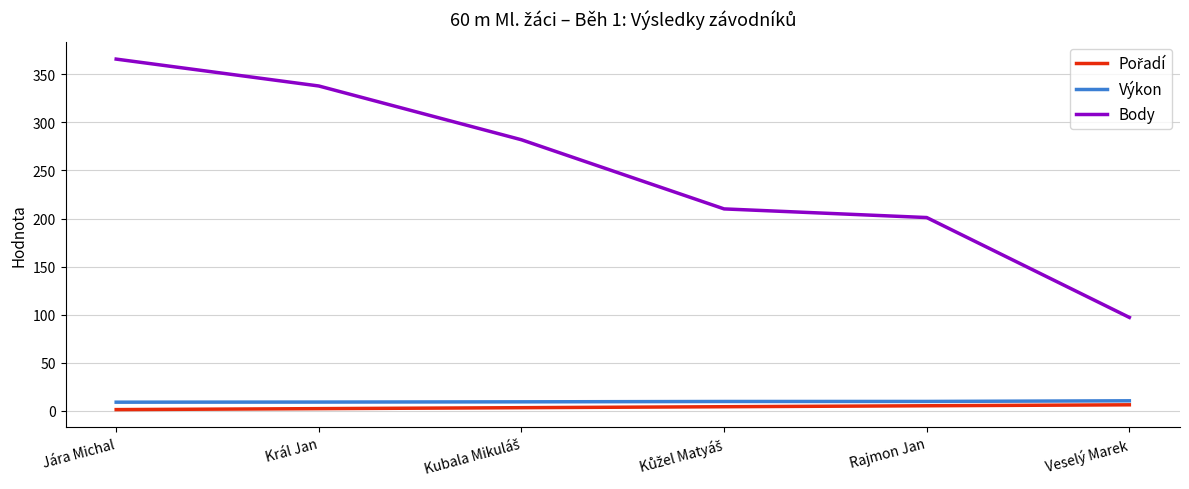

True or false: Body and Výkon intersect in this chart.

False